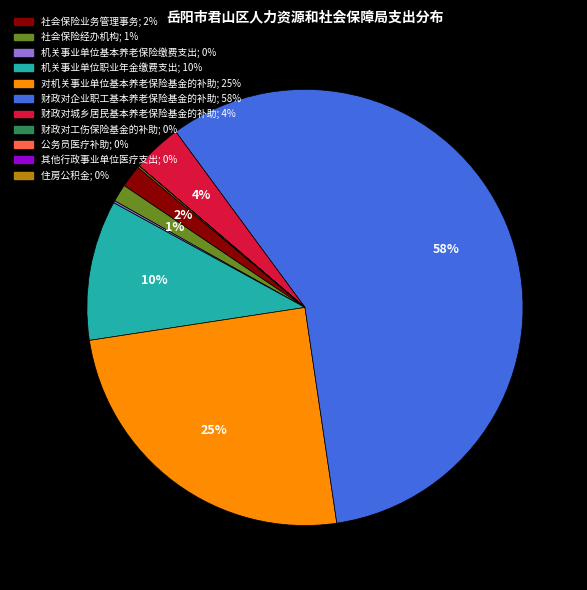

What is the largest slice in the pie chart?

财政对企业职工基本养老保险基金的补助